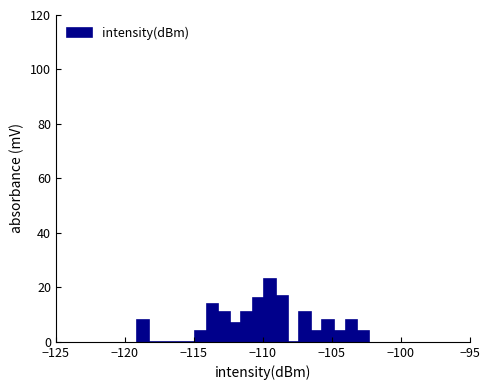

Around what value on the x-axis is the tallest bar? Give the approximate position of its centre, as read against the axis.

-109.5